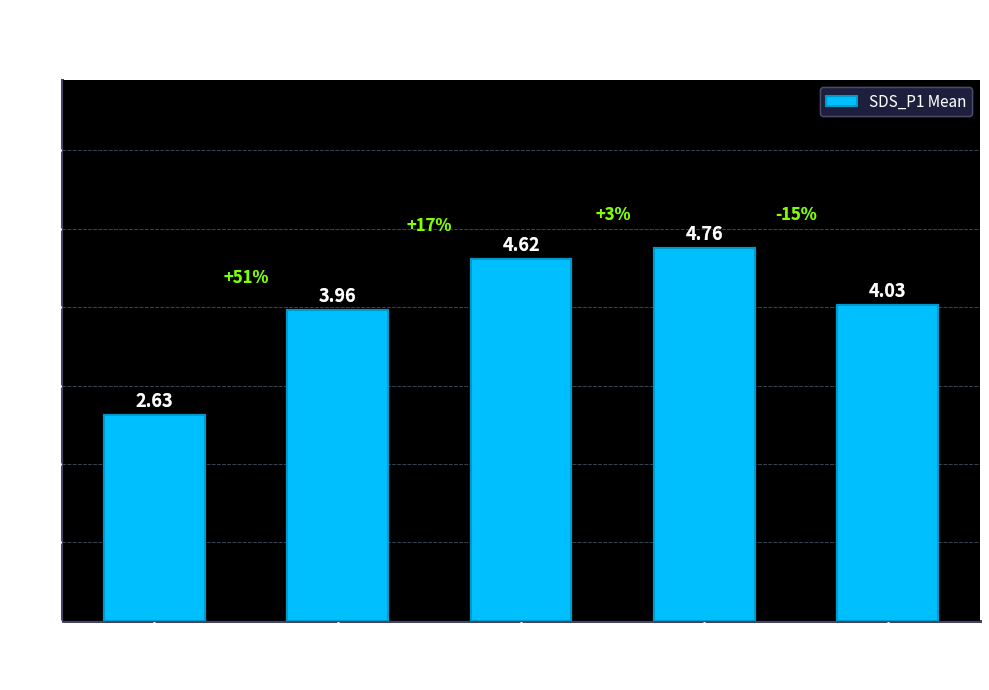

List the labels in order of value, largest first.

-52, -53, -51, -54, -55